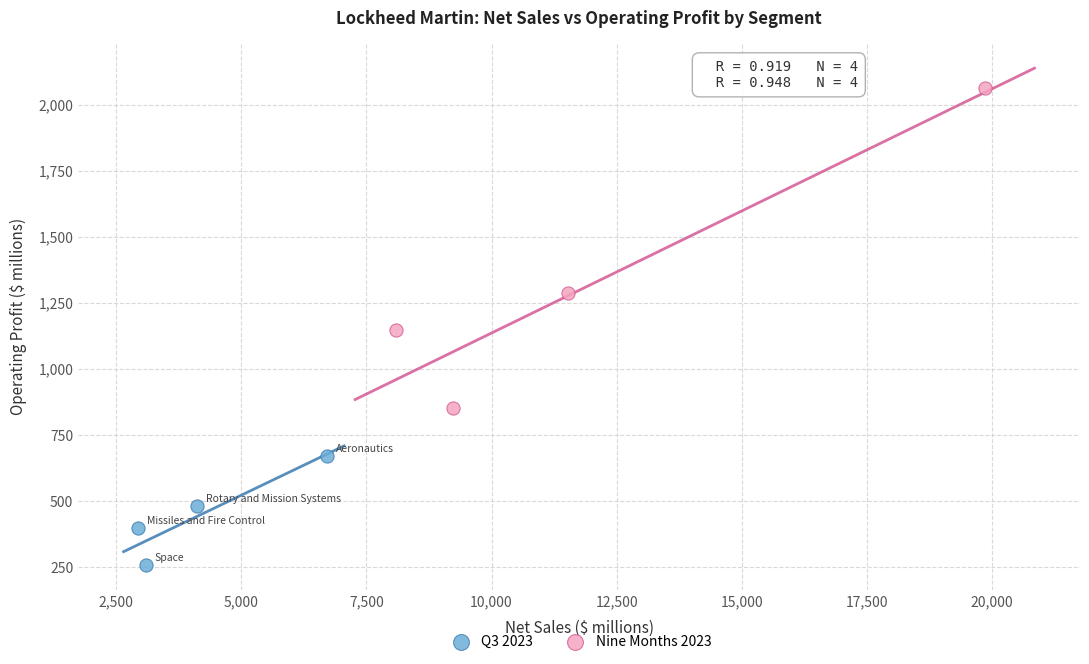

Which series reaches the maximum Y coordinate?

Nine Months 2023